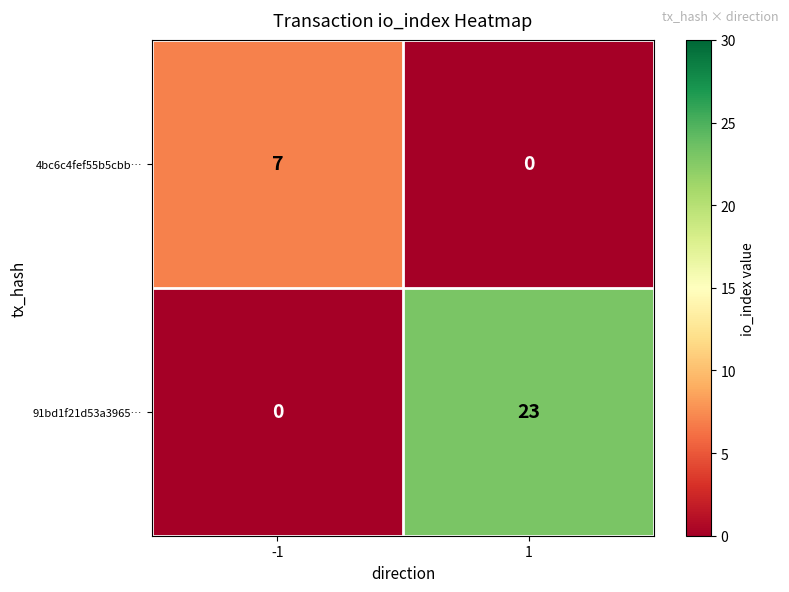

What is the difference between the highest and lowest values at -1?

7